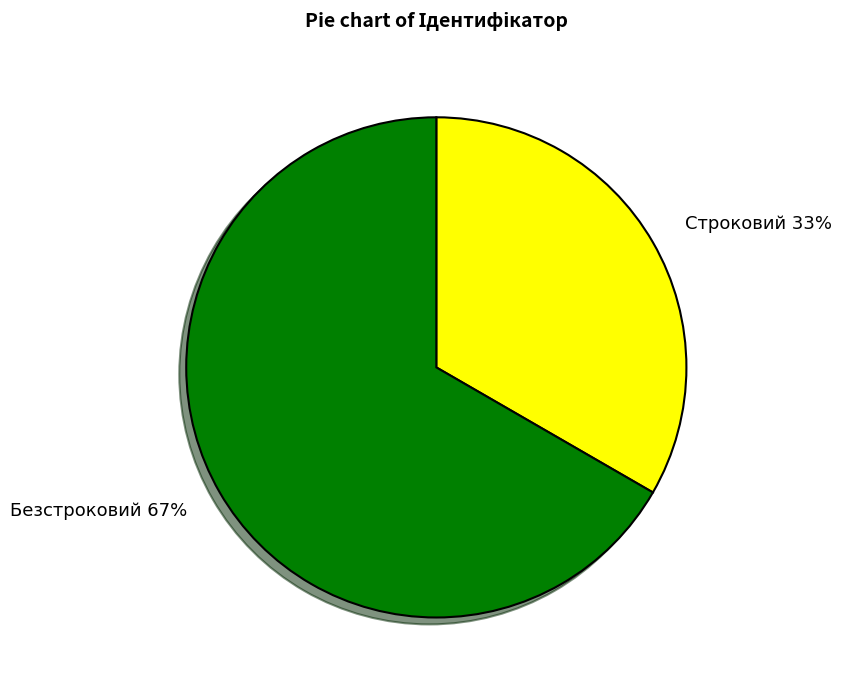

To the nearest percent, what portion does Безстроковий represent?

67%